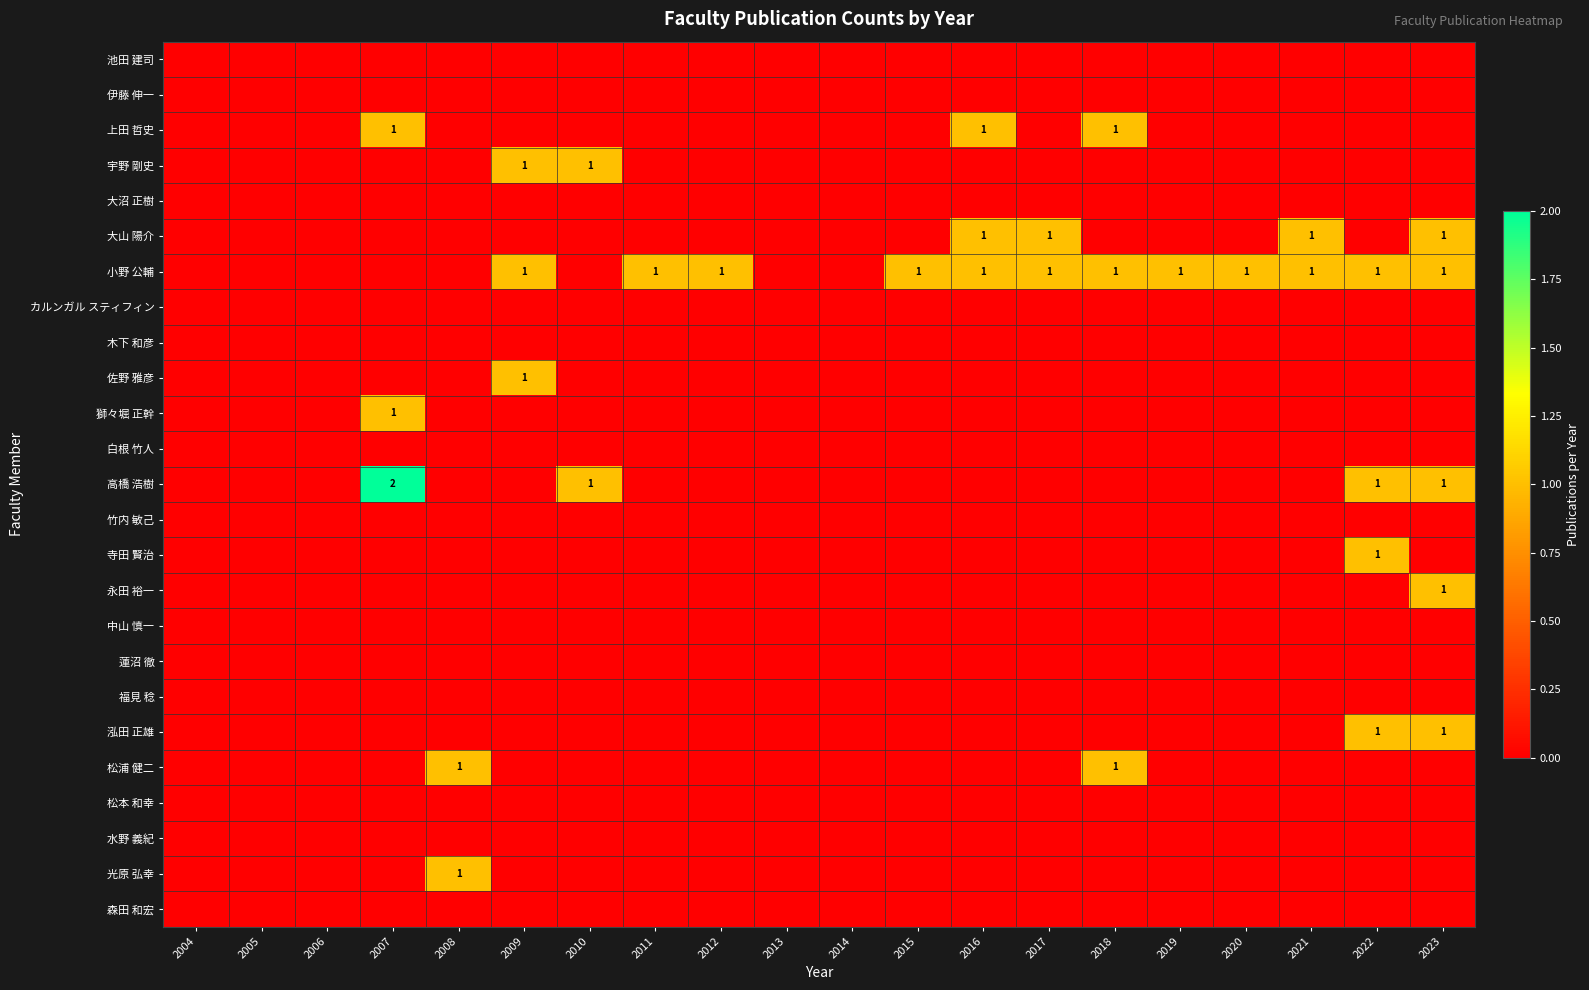

The 大山 陽介 series shows 1 at 2016. True or false?

False